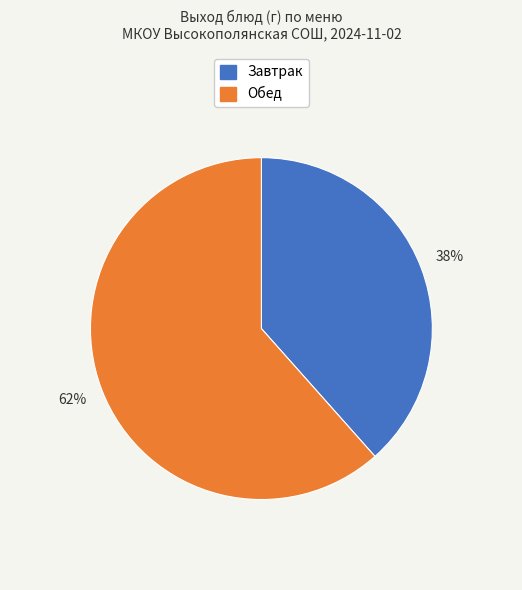

Count the number of slices in the pie.

2